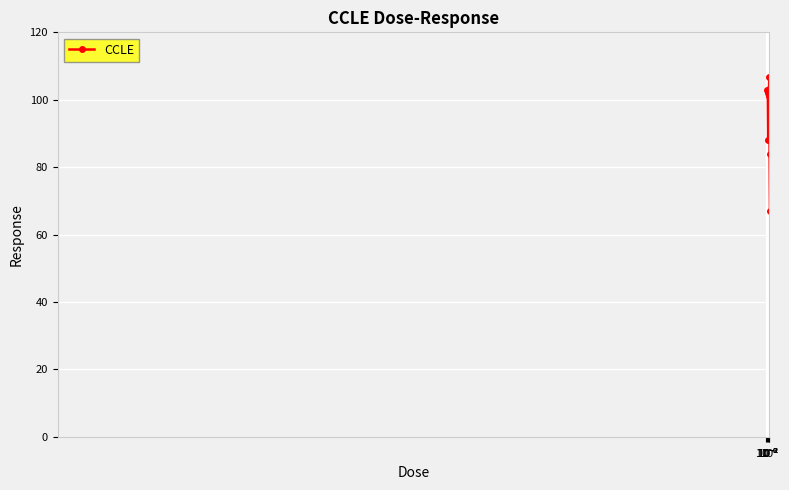

Is this an area chart (filled region under the line)?

No